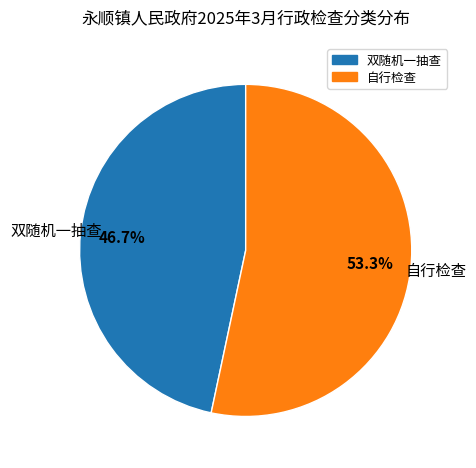

True or false: 双随机一抽查 accounts for 47% of the total.

True